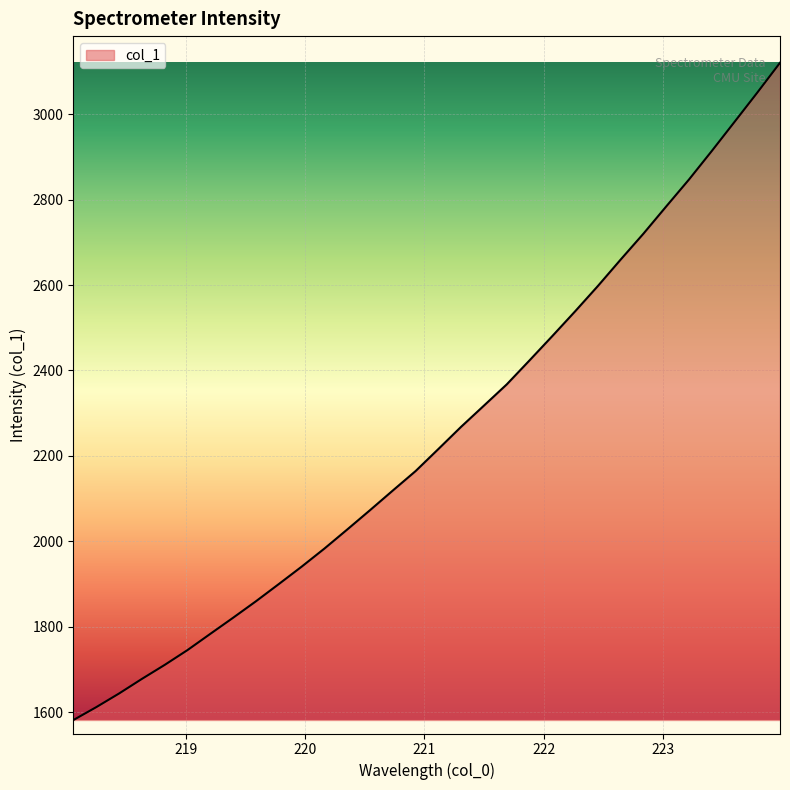

What is the smallest value displayed?

1582.2